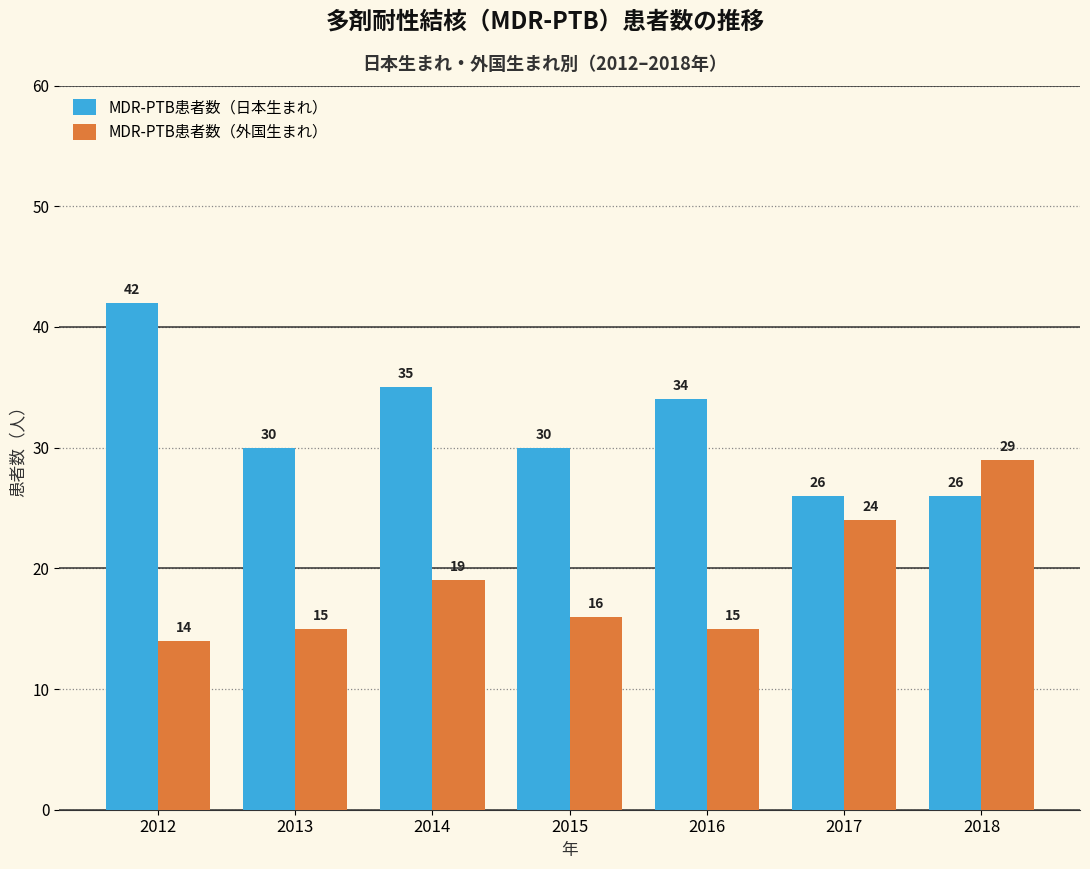

What is the sum of the MDR-PTB患者数（外国生まれ） values at 2018 and 2017?

53